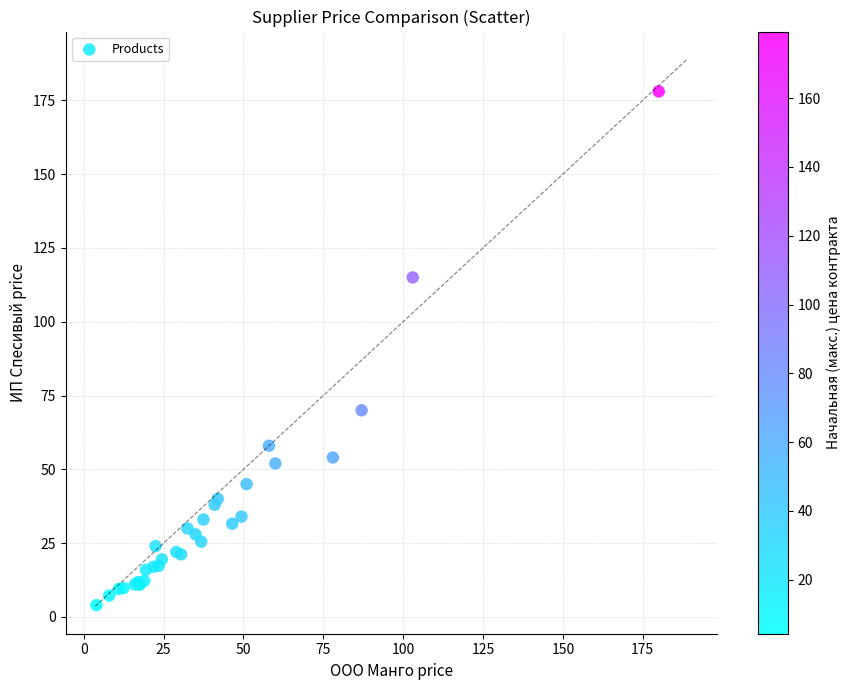

What Y value in the scatter plot is closest to 91?

70.0